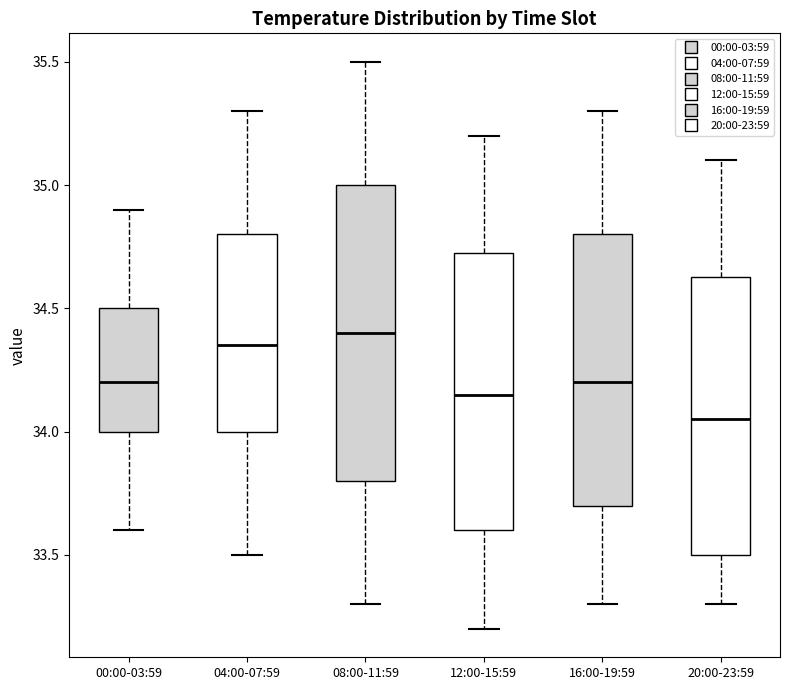

Which box's median line is the lowest?

20:00-23:59